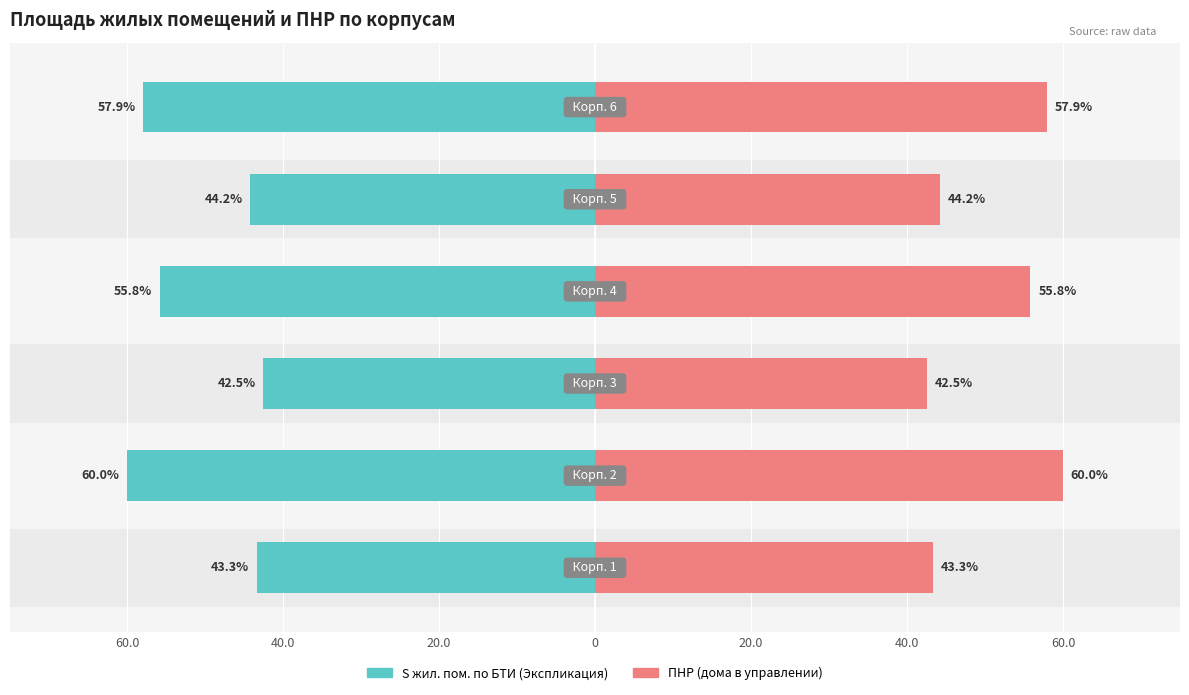

What is the highest value of the S жил. пом. по БТИ (Экспликация) series?

60.0